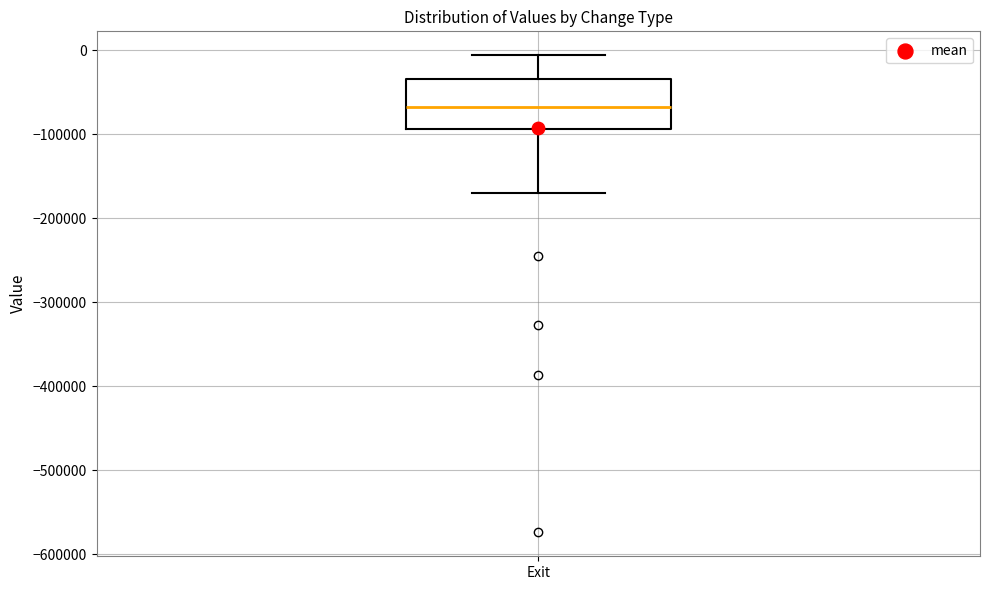

Where is the upper edge of the box for Exit on the y-axis? The values are not printed on the chart, so give them approximately, as read against the axis.

-30000